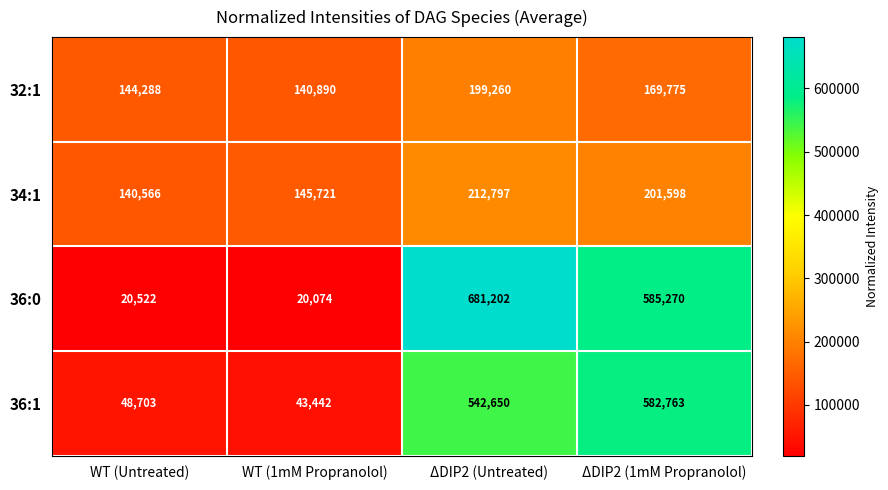

List the series in order of their peak value, highest first.

36:0, 36:1, 34:1, 32:1